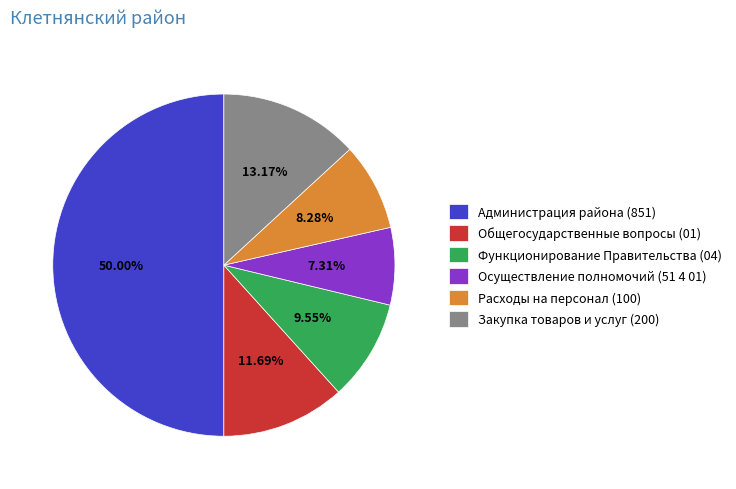

What is the smallest slice in the pie chart?

Осуществление полномочий (51 4 01)